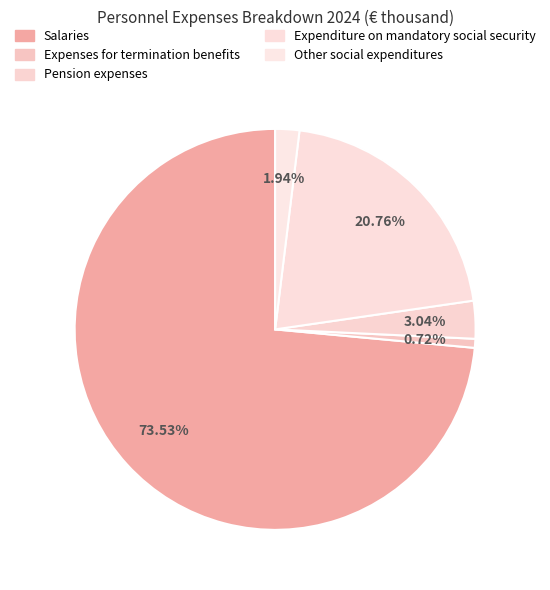

To the nearest percent, what is the combined percentage of Other social expenditures and Pension expenses?

5%